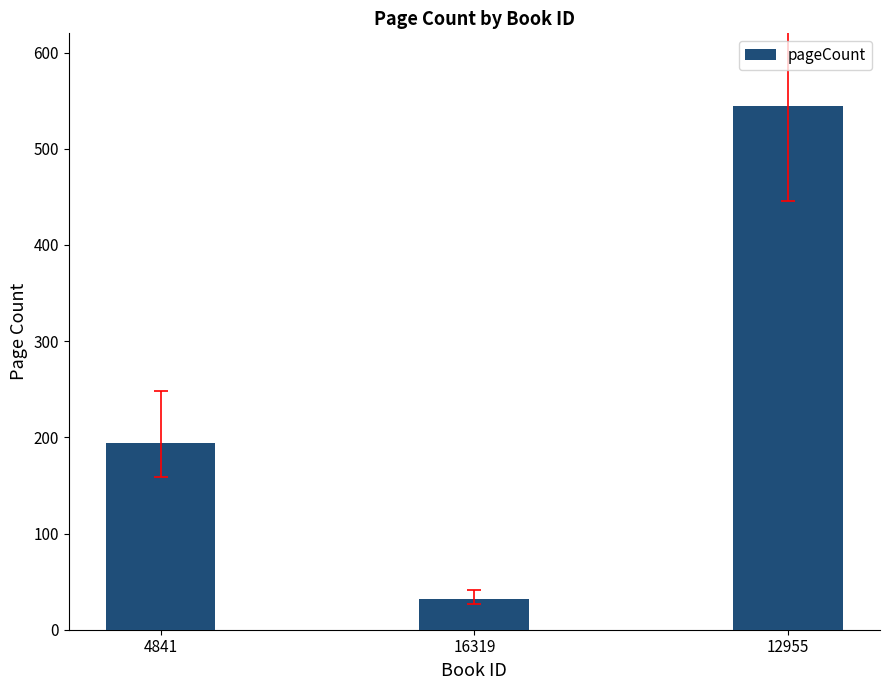

Are the bars horizontal?

No